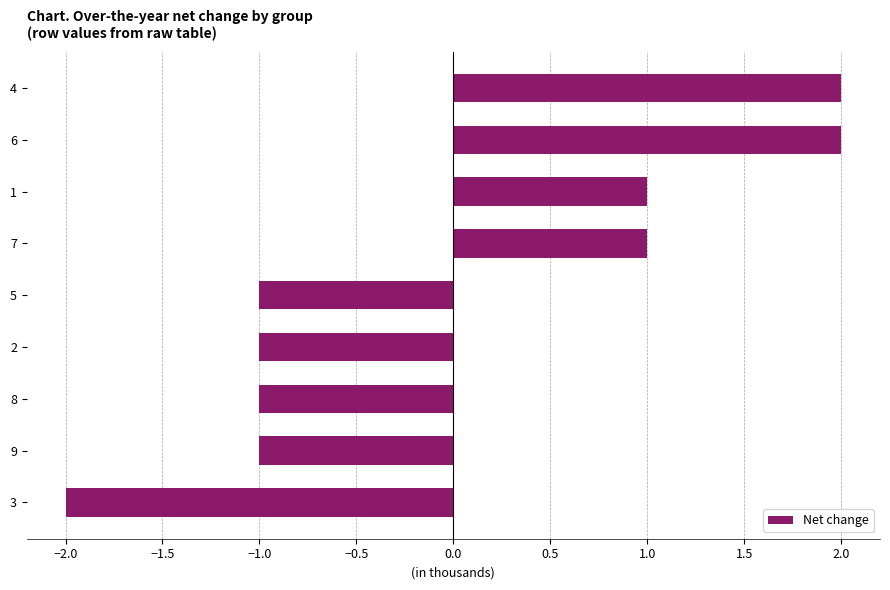

At which category does the chart reach its minimum across all series?

3